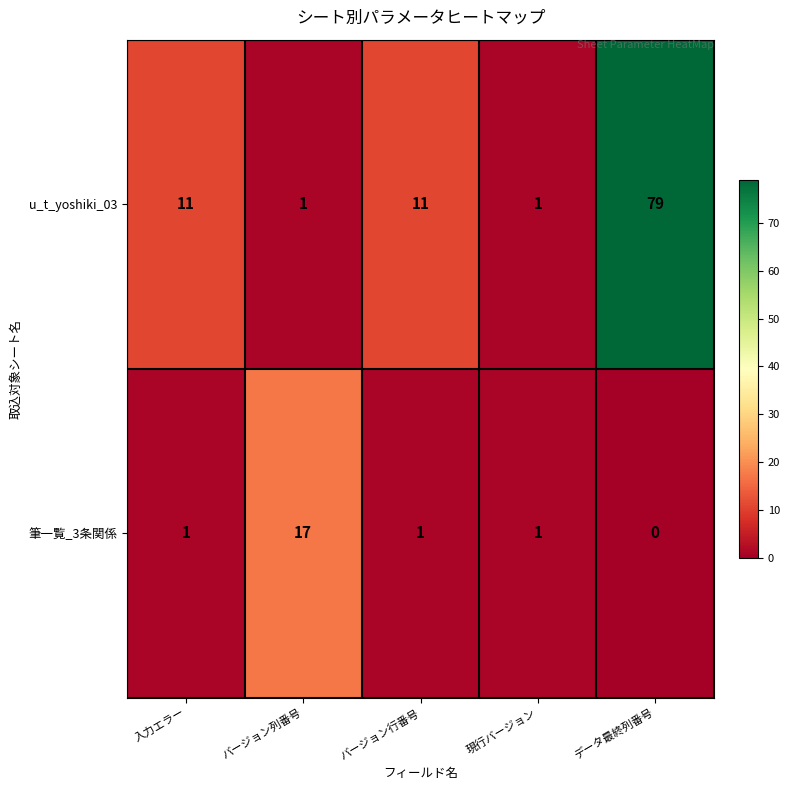

Reading left to right, transcribe all the data shown in this chart.

u_t_yoshiki_03: 入力エラー=11	バージョン列番号=1	バージョン行番号=11	現行バージョン=1	データ最終列番号=79
筆一覧_3条関係: 入力エラー=1	バージョン列番号=17	バージョン行番号=1	現行バージョン=1	データ最終列番号=0